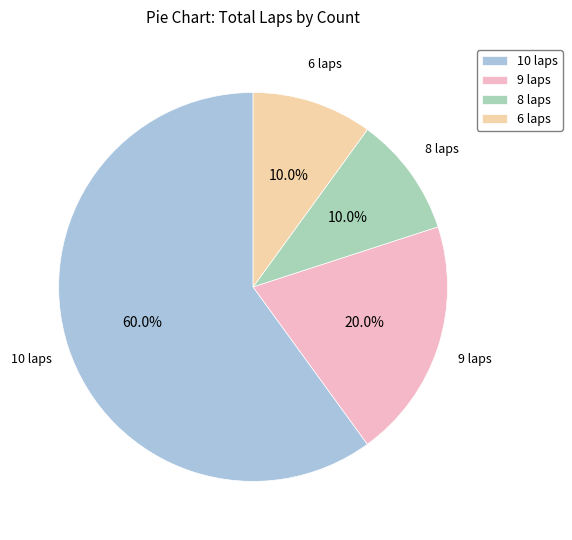

Is there any slice that represents more than half of the pie?

Yes